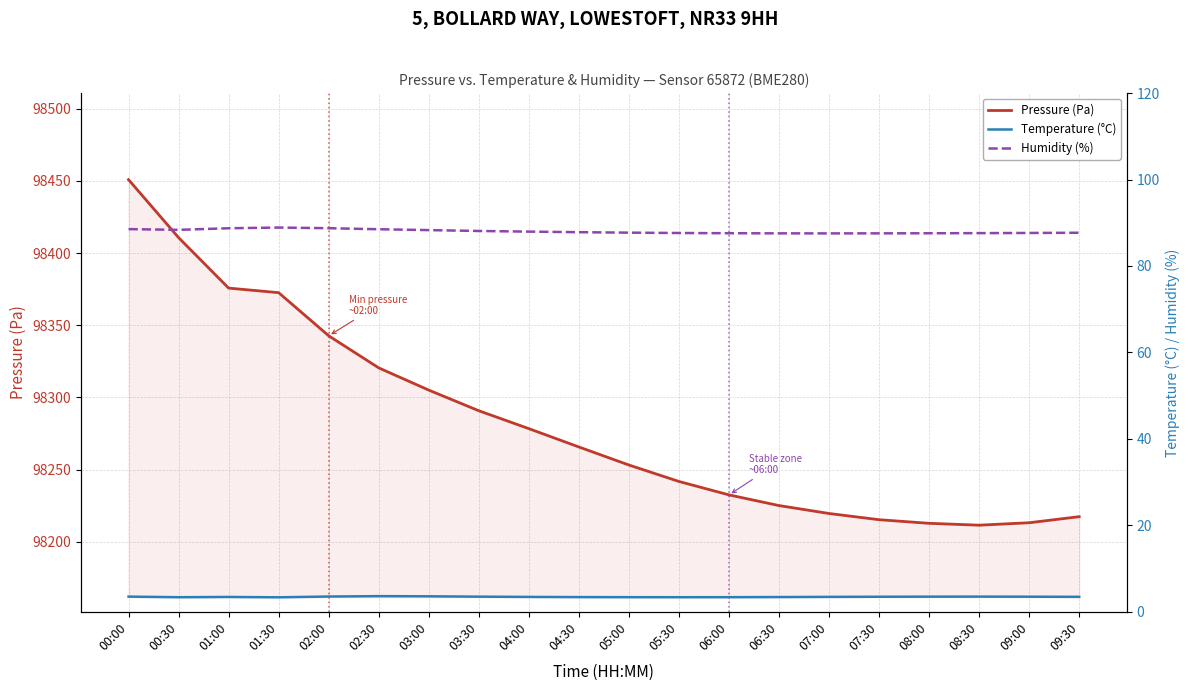

Read the Pressure (Pa) value at 01:30.

98372.6